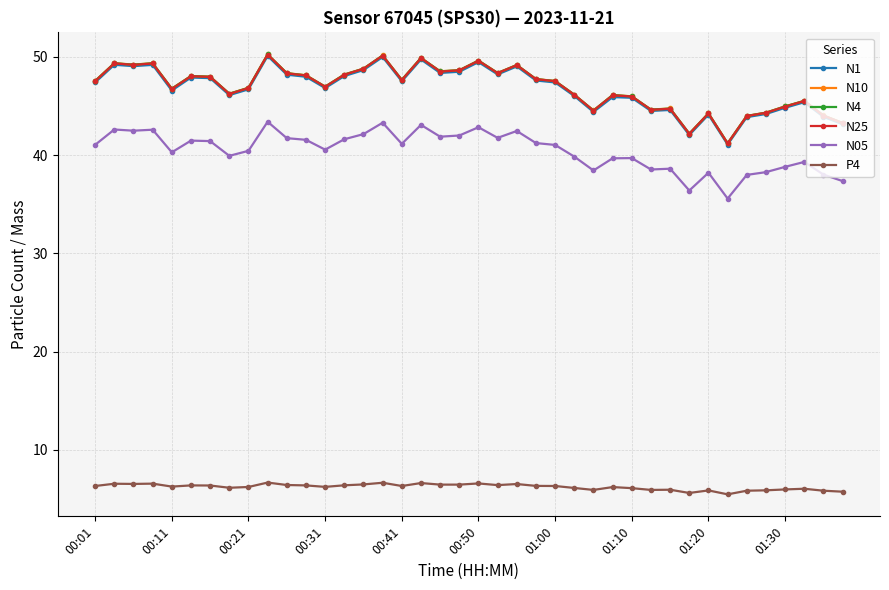

What is the value of the N25 point at the 39th from the left?

44.0